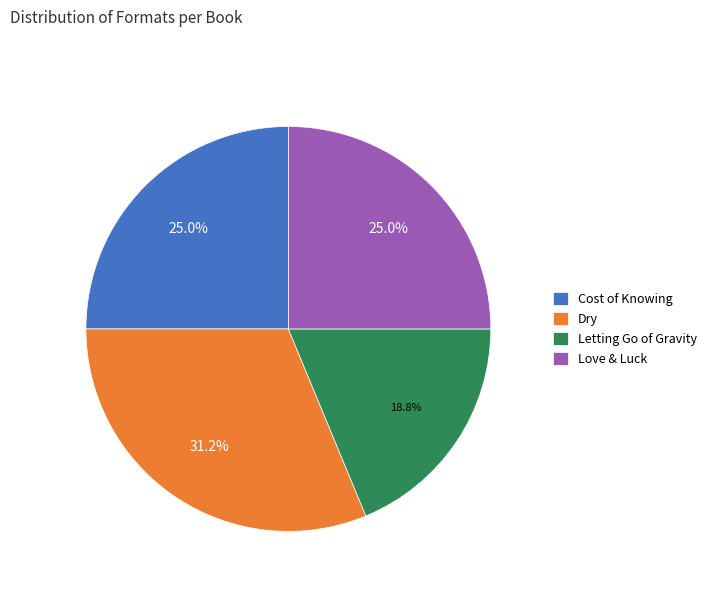

How much of the chart is everything except Letting Go of Gravity?

81.2%